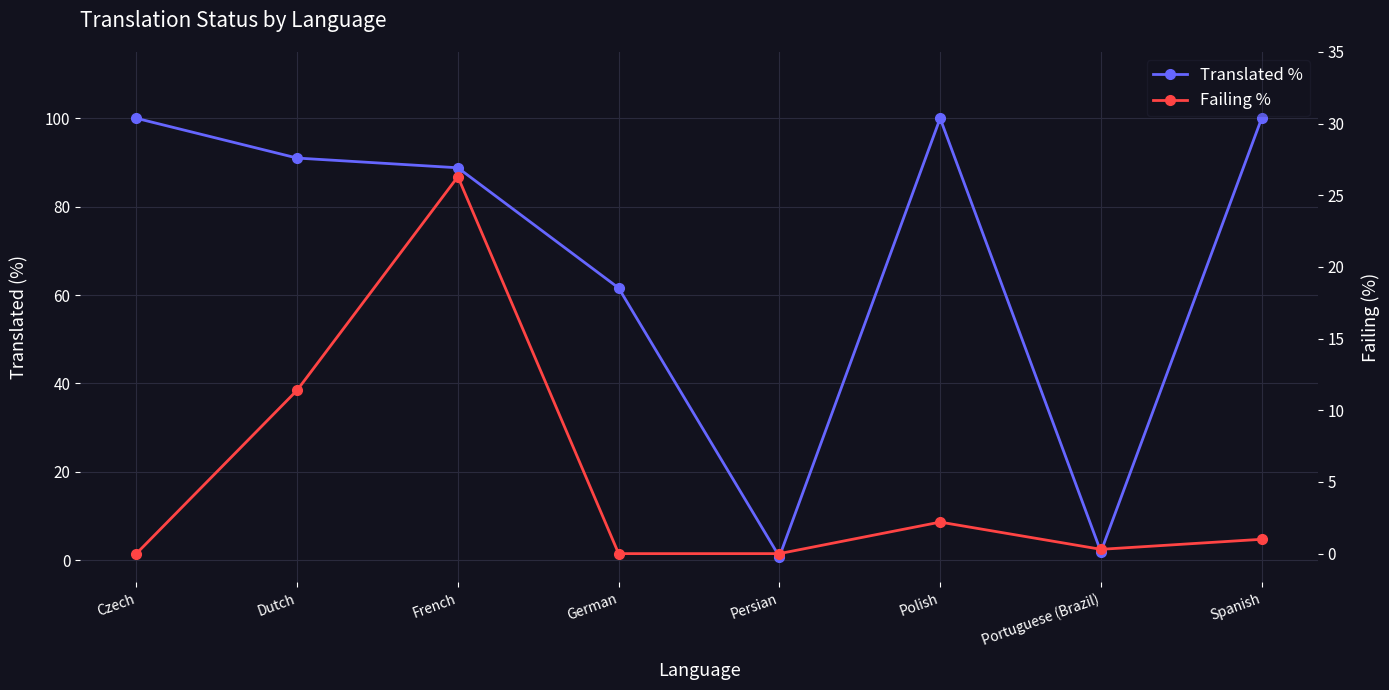

What is the label of the 6th point from the left?

Polish